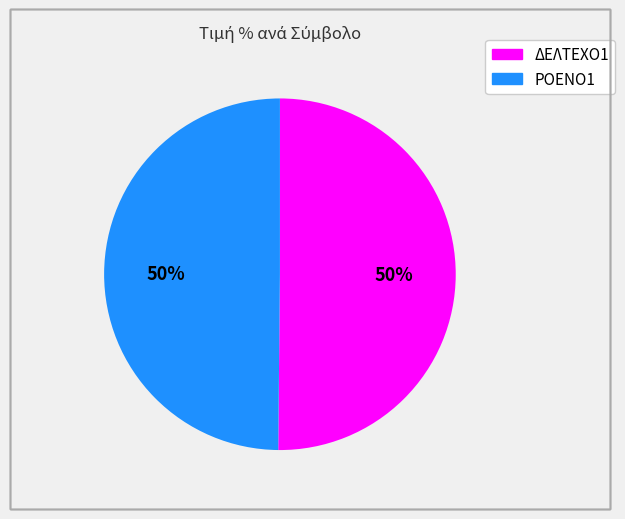

To the nearest percent, what percentage of the pie is ΡΟΕΝΟ1?

50%